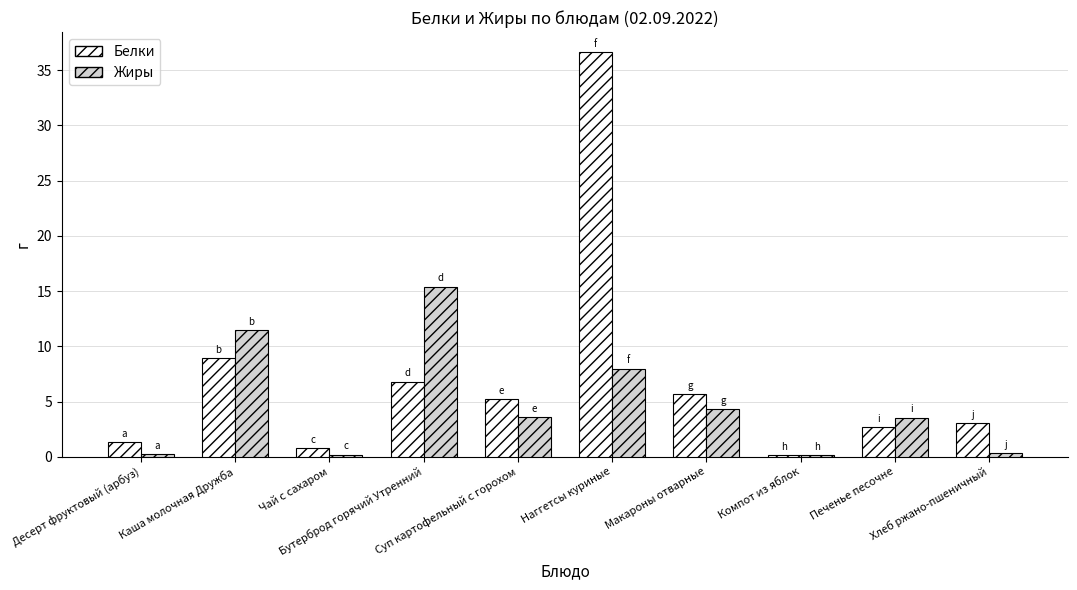

List the labels in order of Белки value, largest first.

Наггетсы куриные, Каша молочная Дружба, Бутерброд горячий Утренний, Макароны отварные, Суп картофельный с горохом, Хлеб ржано-пшеничный, Печенье песочне, Десерт фруктовый (арбуз), Чай с сахаром, Компот из яблок